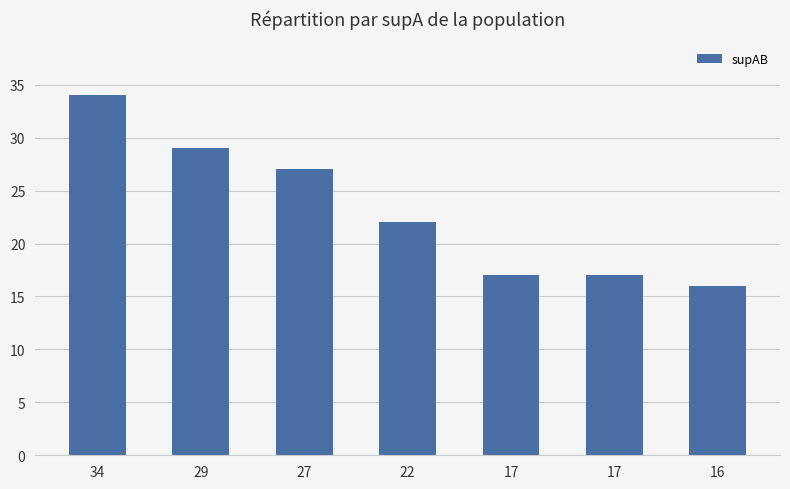

What is the value of the 3rd bar from the left?

27